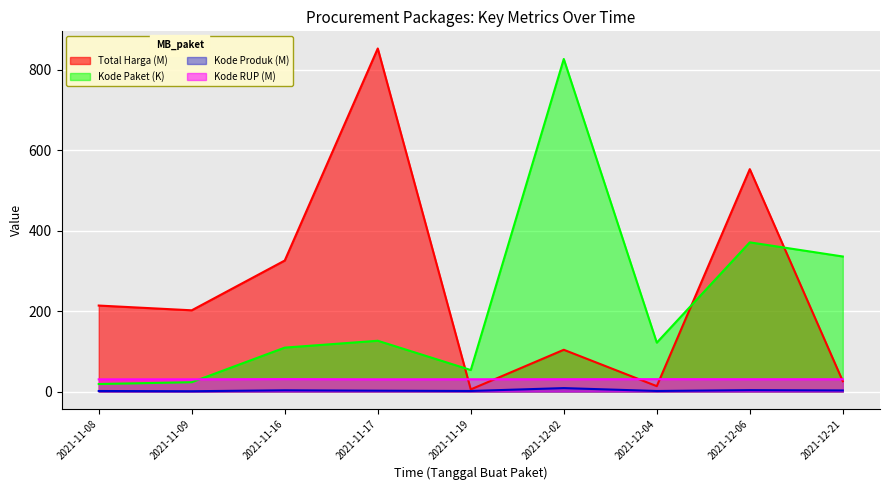

What is the label of the 4th point from the right?

2021-12-02